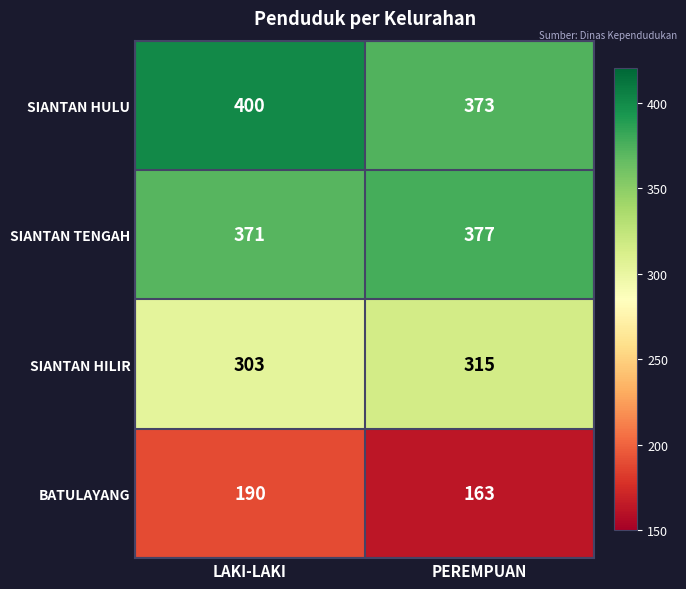

At which category does the chart reach its peak across all series?

LAKI-LAKI